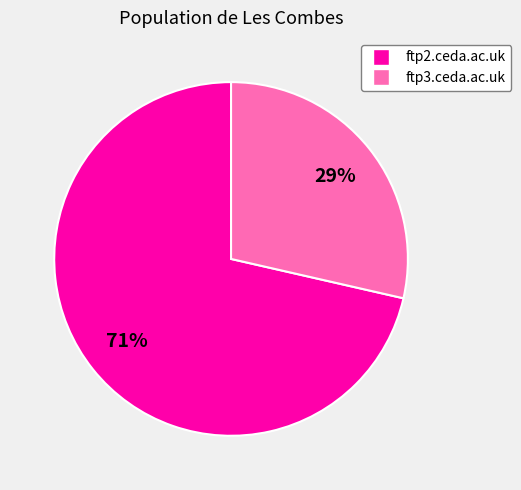

How many segments does this pie chart have?

2